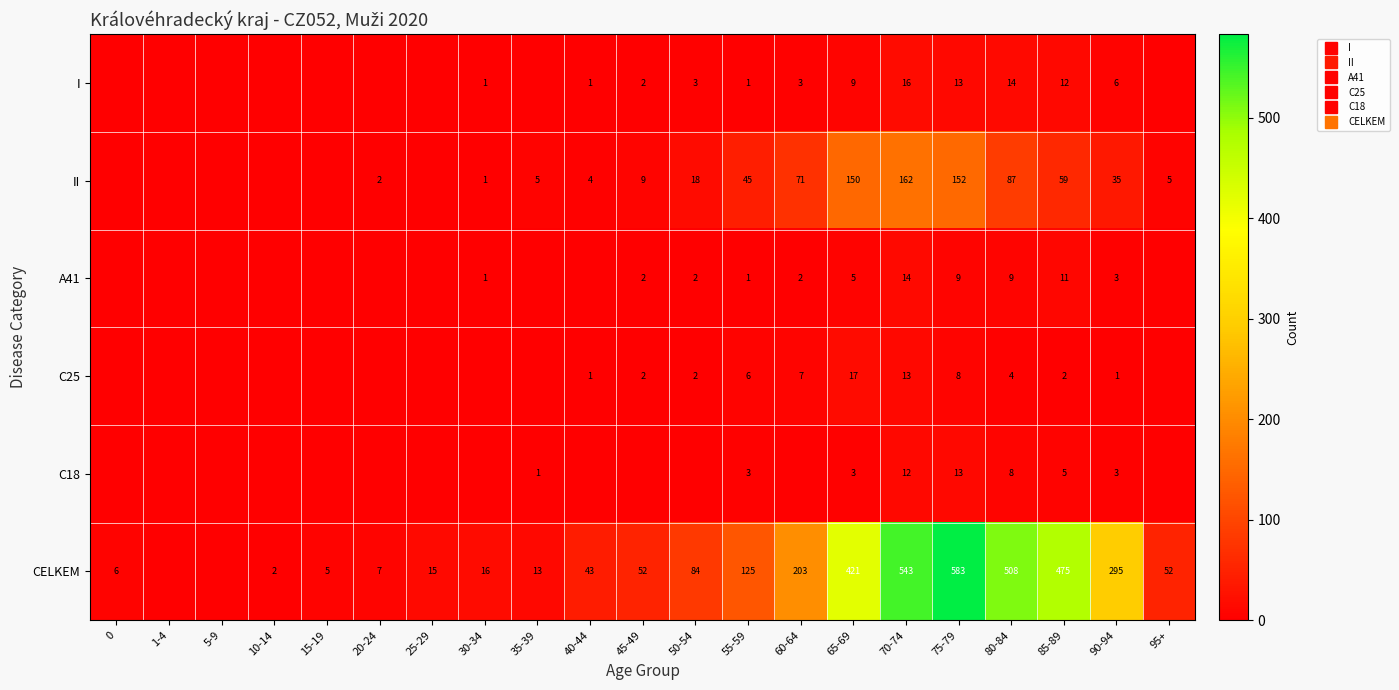

How many positive values does the row_3 series have?

11